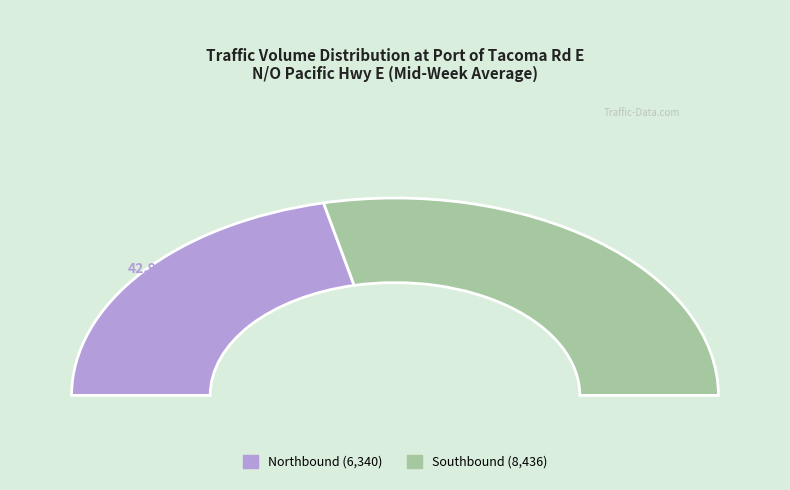

To the nearest percent, what is the combined percentage of Southbound and Northbound?

100%